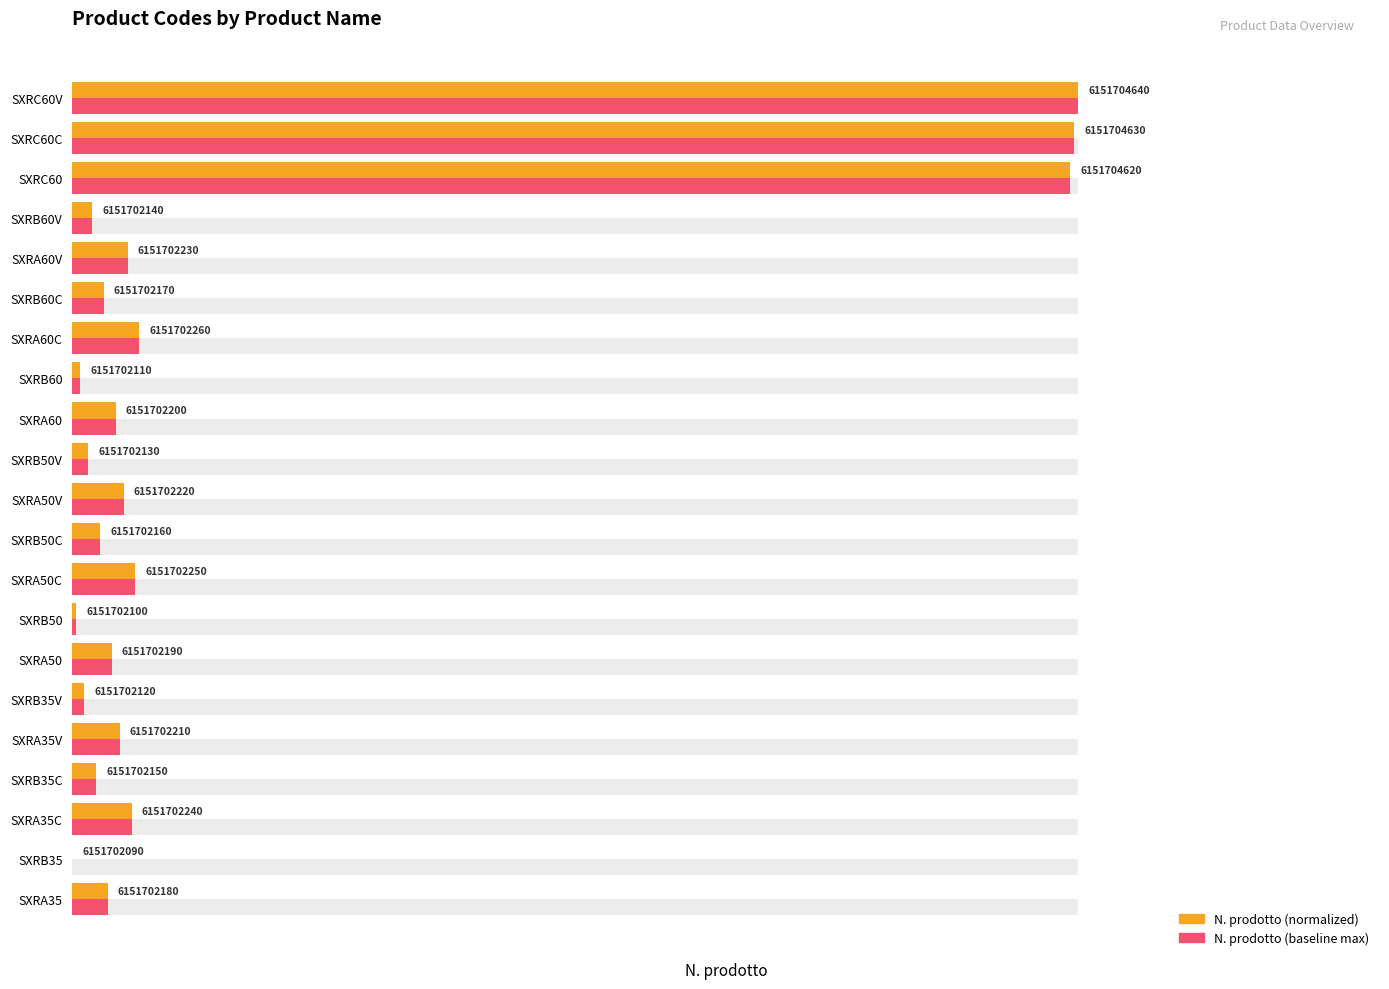

How many bars are there in total?

42